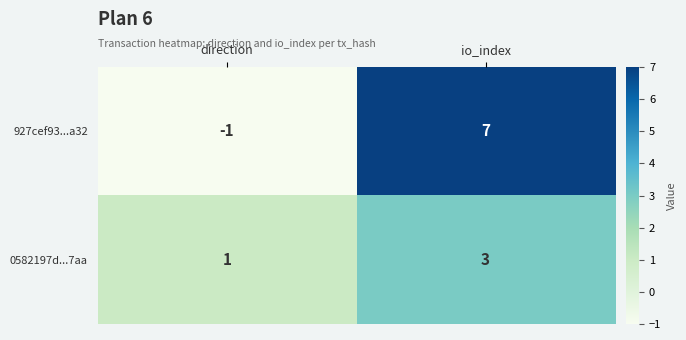

What is the sum of all 0582197d...7aa values?

4